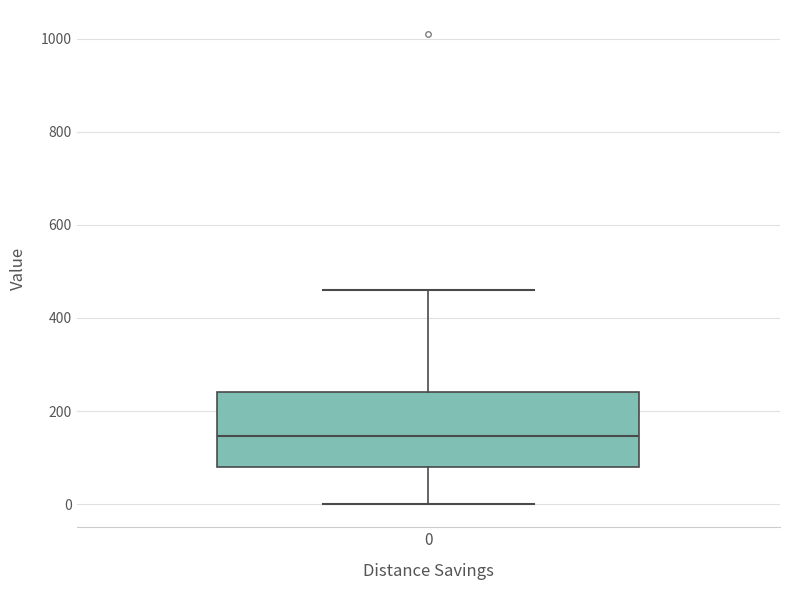

Transcribe this box plot: give where the median line is, the range the box spans, and where the two whiskers end, as read against the y-axis. The values are not printed on the chart, so give them approximately, as read against the axis.

median 140, box 80 to 240, whiskers 0 to 460